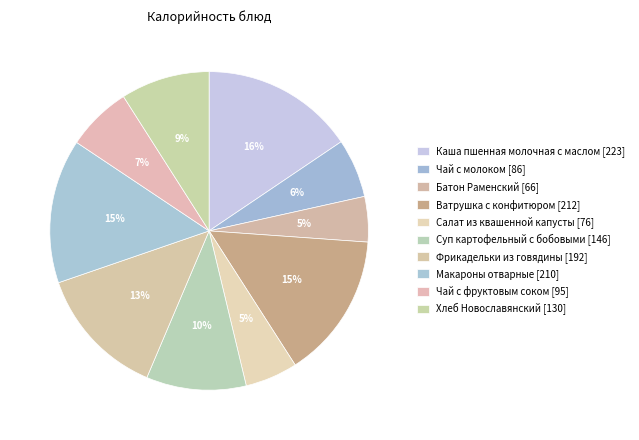

Combined, what portion of the pie is Ватрушка с конфитюром and Каша пшенная молочная с маслом?

30.3%